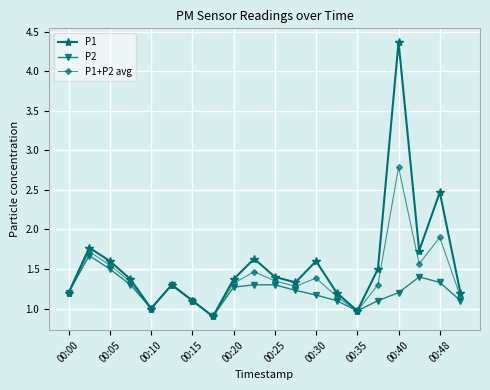

True or false: P1+P2 avg has more than 0 points higher than both neighbors.

True